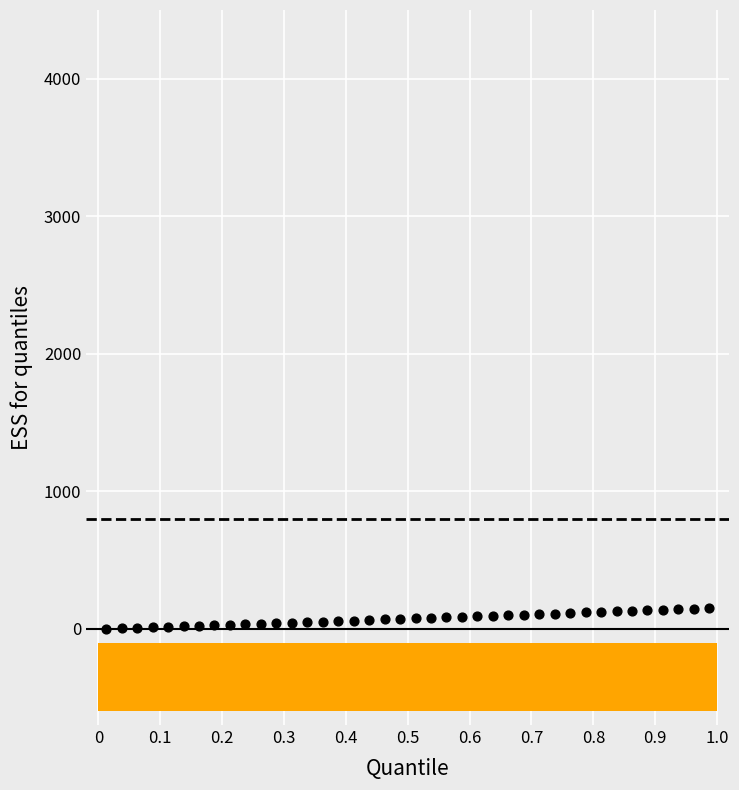

What is the range of Y values (max minus min)?

148.8